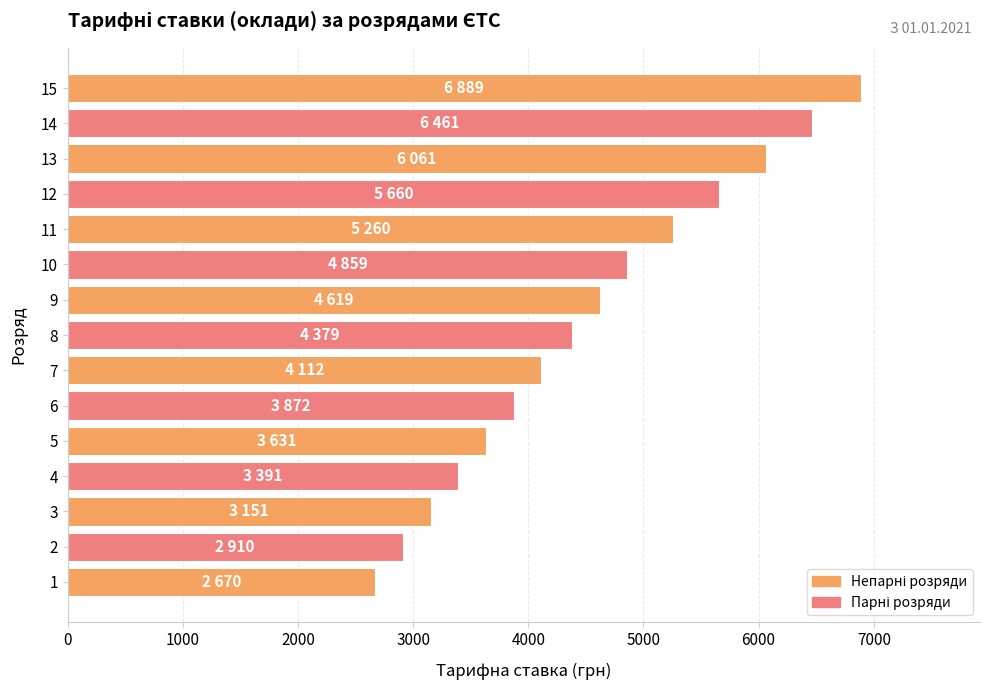

Is it true that the value at 5 is 2437?

False